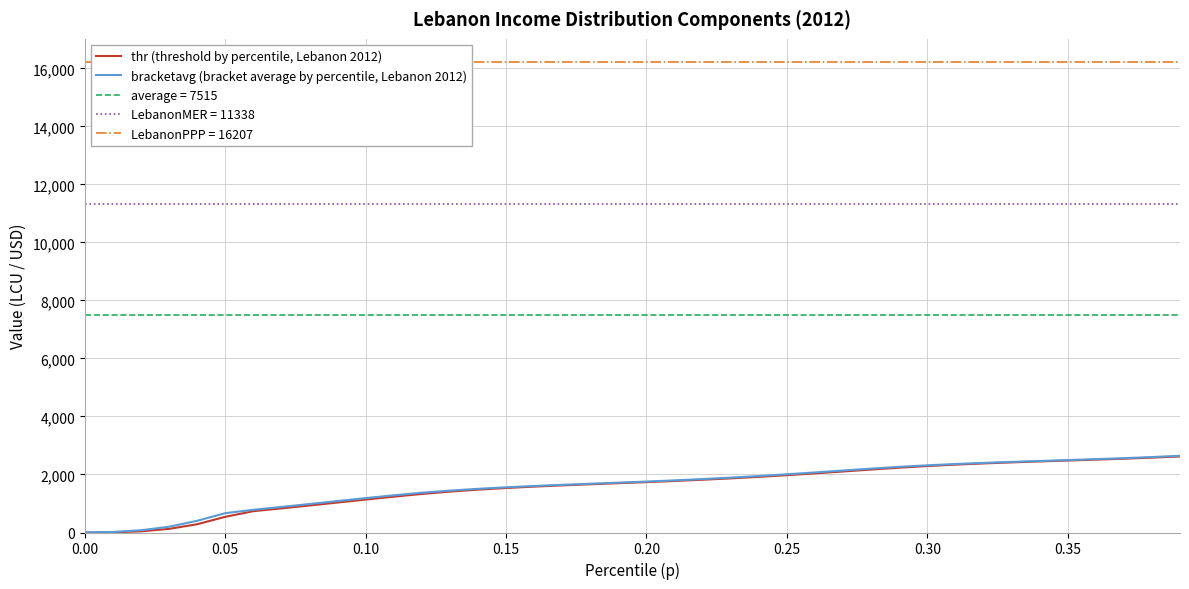

How many data points in bracketavg (bracket average by percentile, Lebanon 2012) are less than 1756?

20